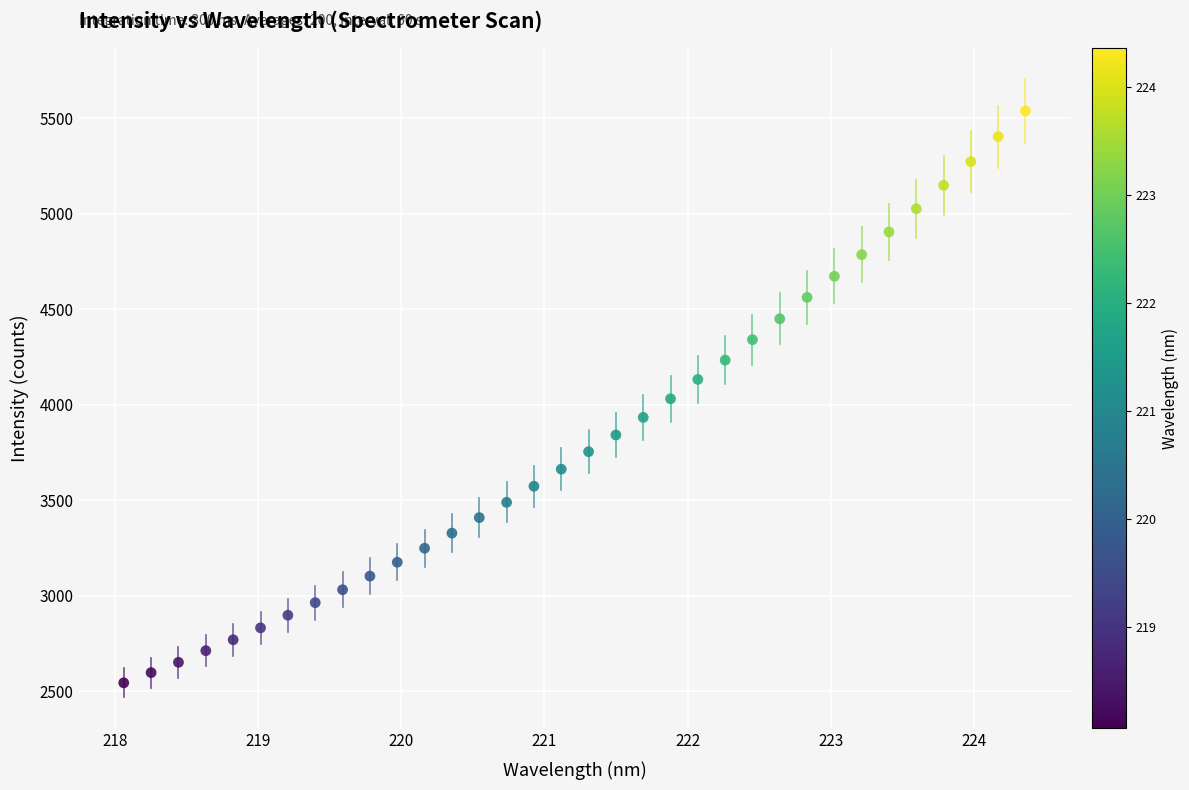

What is the range of X values (max minus min)?

6.3